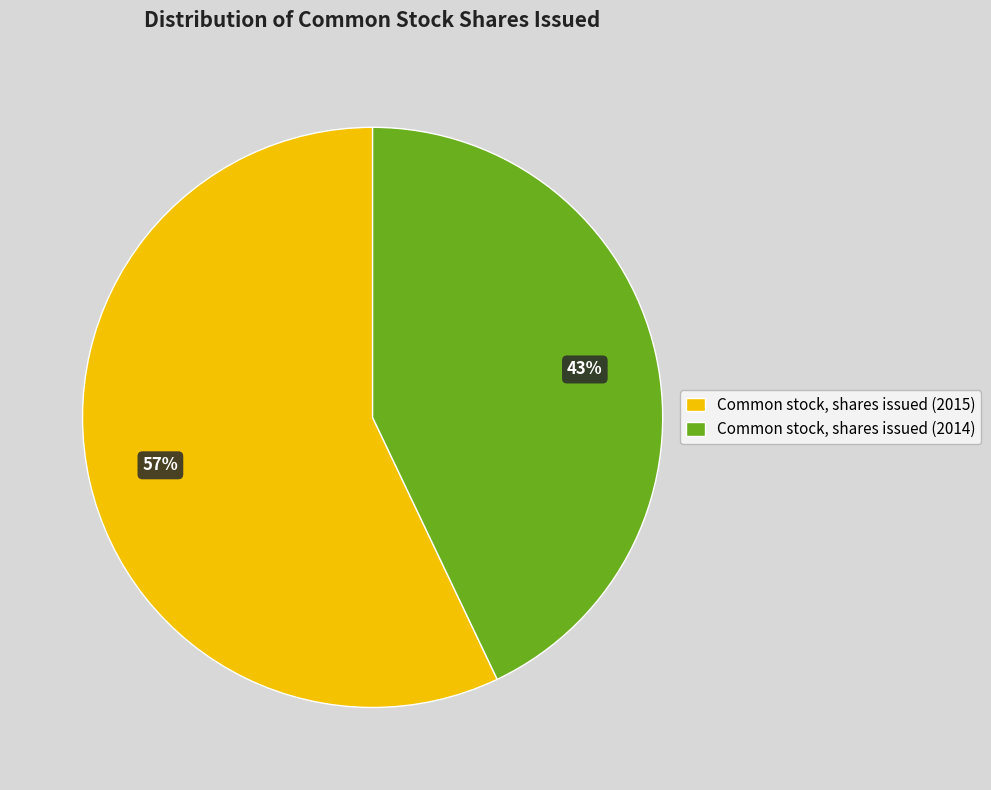

Does Common stock, shares issued (2015) account for over 50% of the chart?

Yes